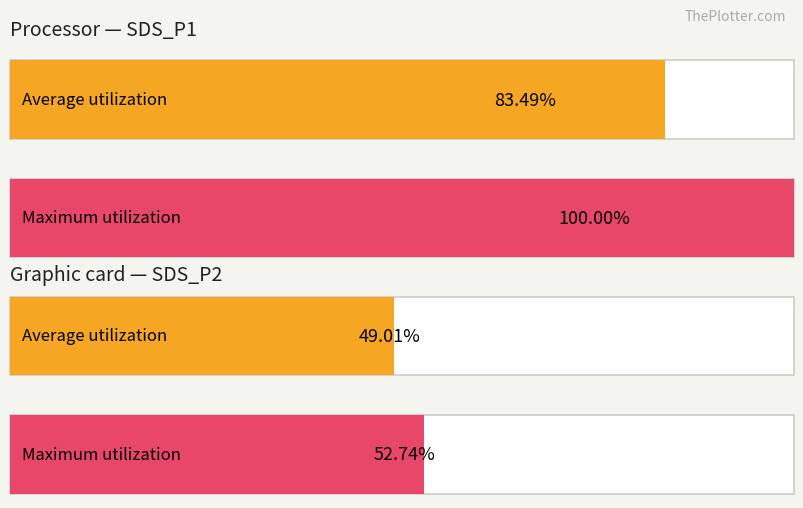

How many bars are there in total?

4